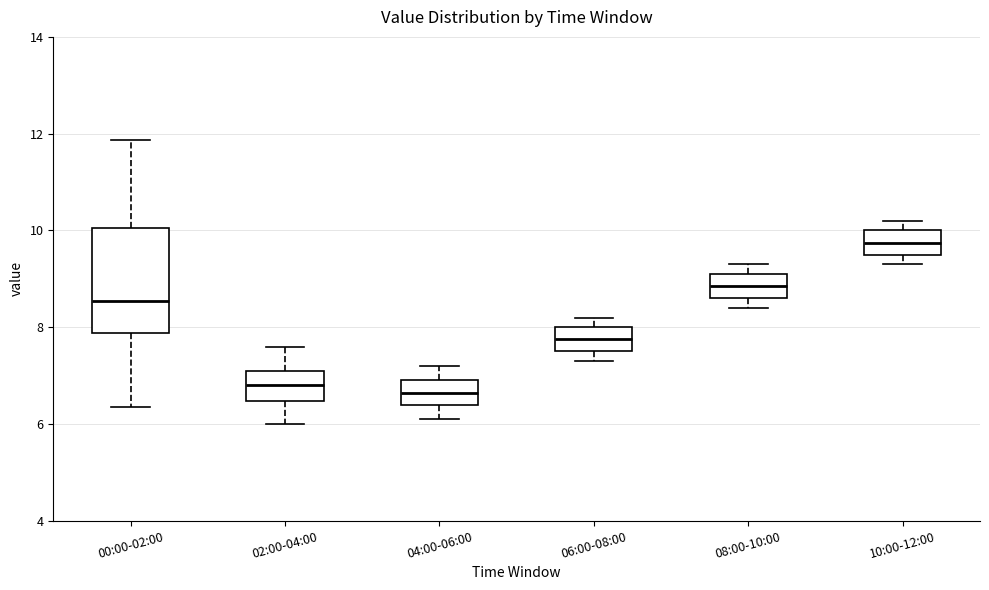

Reading left to right, transcribe this box plot: for each box, give where its median line is, the range the box spans, and where its two whiskers end, as read against the y-axis. The values are not printed on the chart, so give them approximately, as read against the axis.

00:00-02:00: median 8.6, box 7.8 to 10.0, whiskers 6.4 to 11.8
02:00-04:00: median 6.8, box 6.4 to 7.2, whiskers 6.0 to 7.6
04:00-06:00: median 6.6, box 6.4 to 7.0, whiskers 6.2 to 7.2
06:00-08:00: median 7.8, box 7.6 to 8.0, whiskers 7.4 to 8.2
08:00-10:00: median 8.8, box 8.6 to 9.2, whiskers 8.4 to 9.4
10:00-12:00: median 9.8, box 9.6 to 10.0, whiskers 9.4 to 10.2